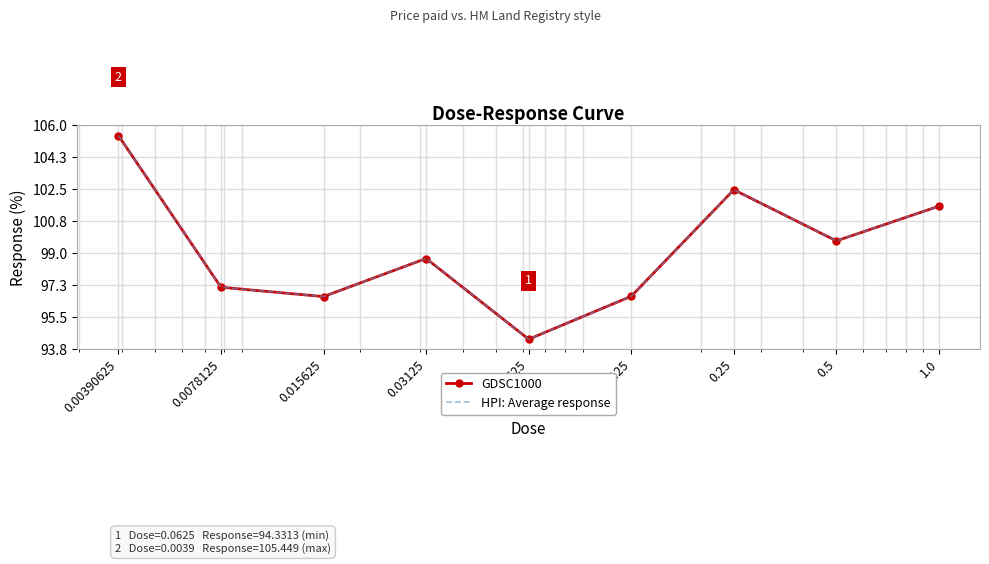

What is the label of the 1st point from the right?

1.0